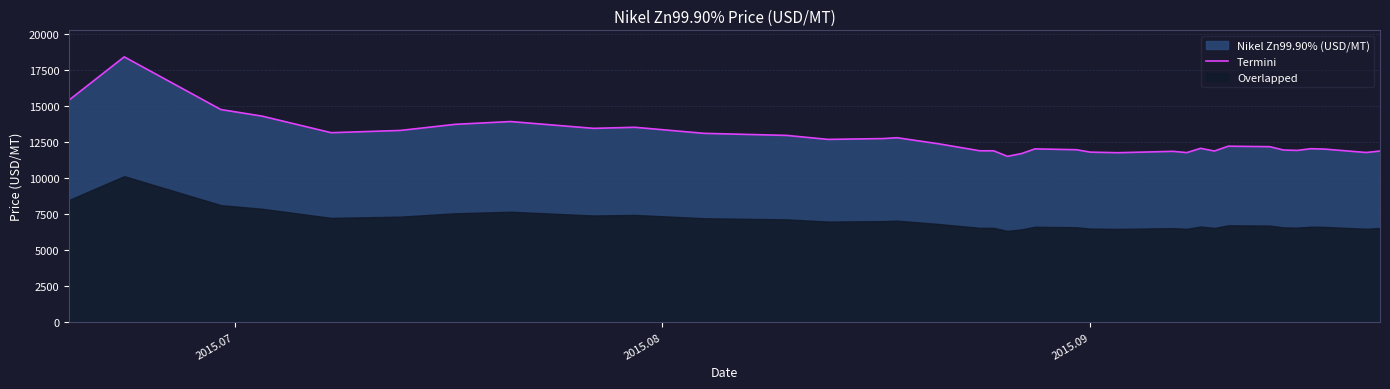

Reading left to right, transcribe all the data shown in this chart.

15397.3	18398.7	14742.9	14282.7	13134.8	13291.7	13717.2	13909.0	13437.0	13511.0	13092.1	12947.2	12670.0	12728.3	12786.8	12367.0	11880.2	11880.2	11495.5	11680.8	12013.1	11953.7	11787.1	11745.5	11842.2	11754.0	12050.8	11863.8	12199.3	12165.7	11934.8	11907.0	12024.4	11997.0	11761.1	11863.7